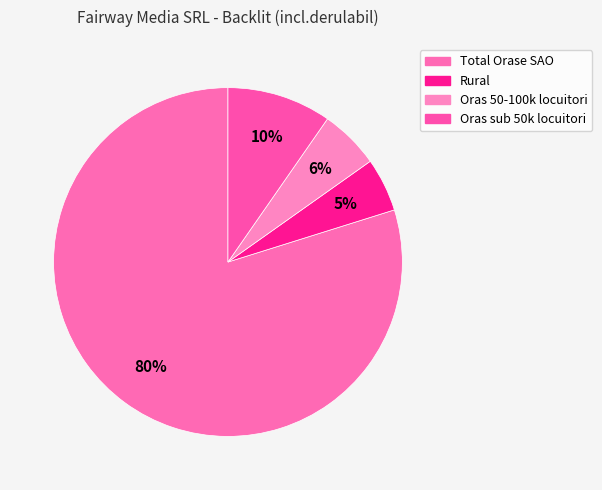

What is the ratio of the value at Rural to the value at Total Orase SAO?

0.1